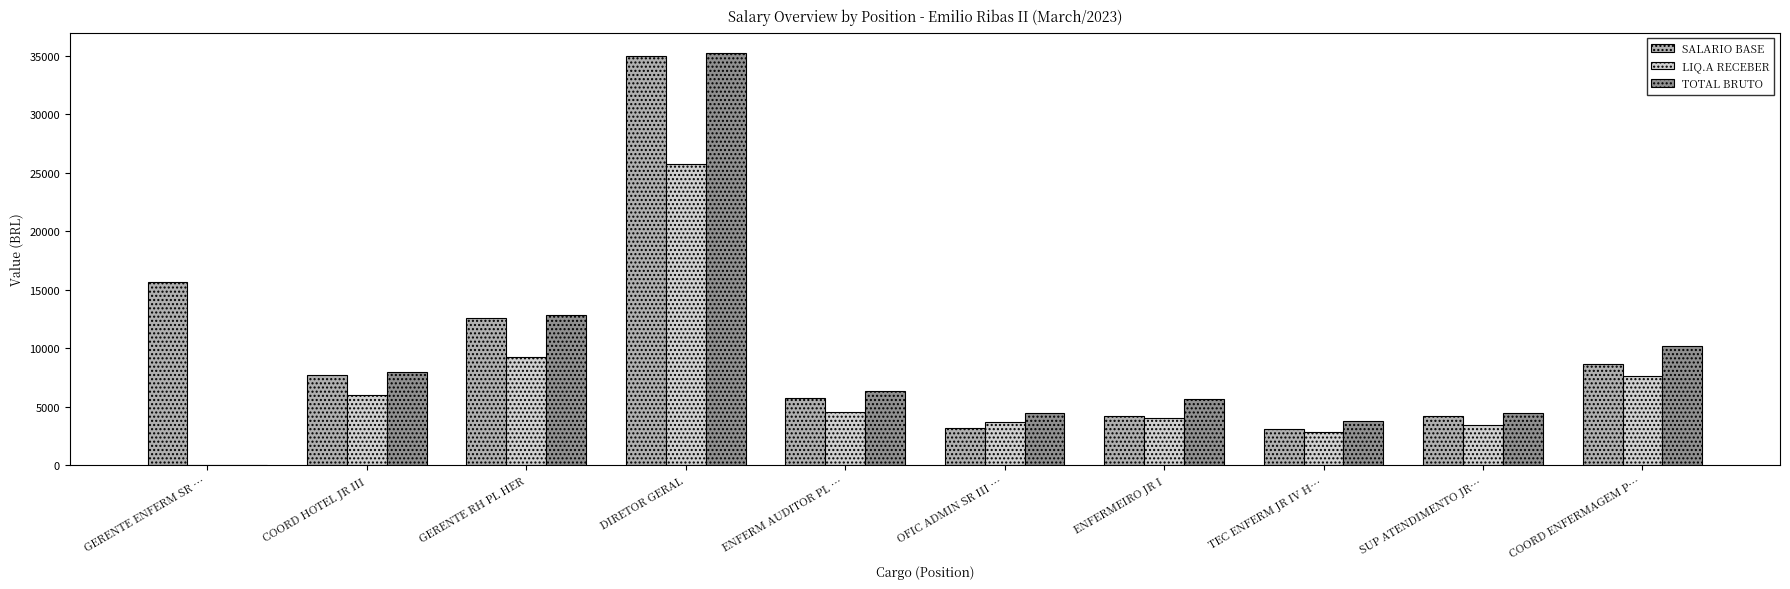

Which series changed the most between GERENTE ENFERM SR … and COORD ENFERMAGEM P…?

TOTAL BRUTO